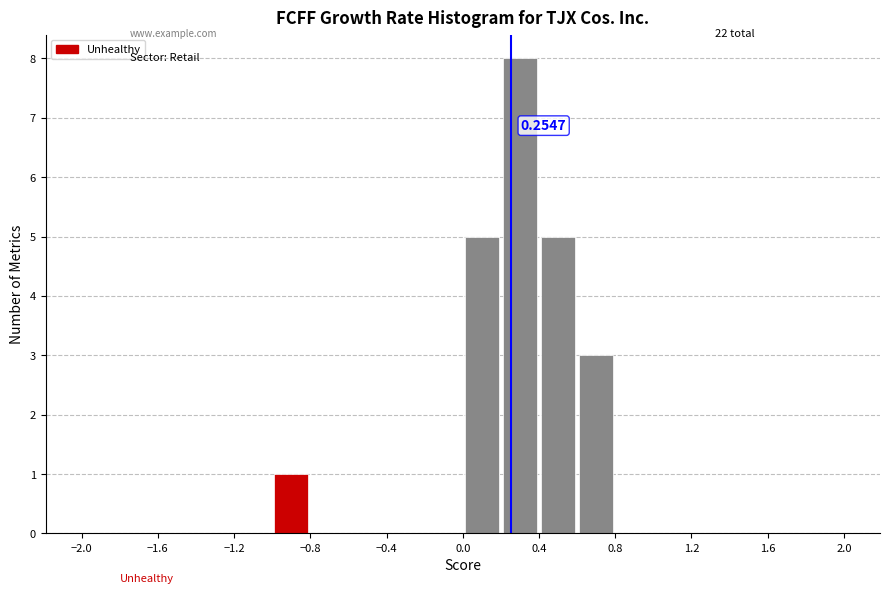

Over which range of the x-axis is the bar tallest?

0.2 to 0.4